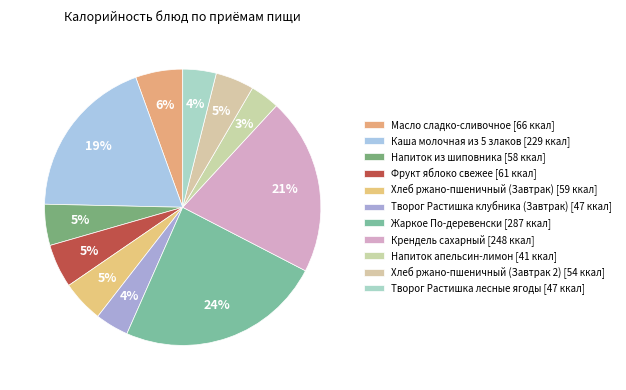

What is the largest slice in the pie chart?

Жаркое По-деревенски